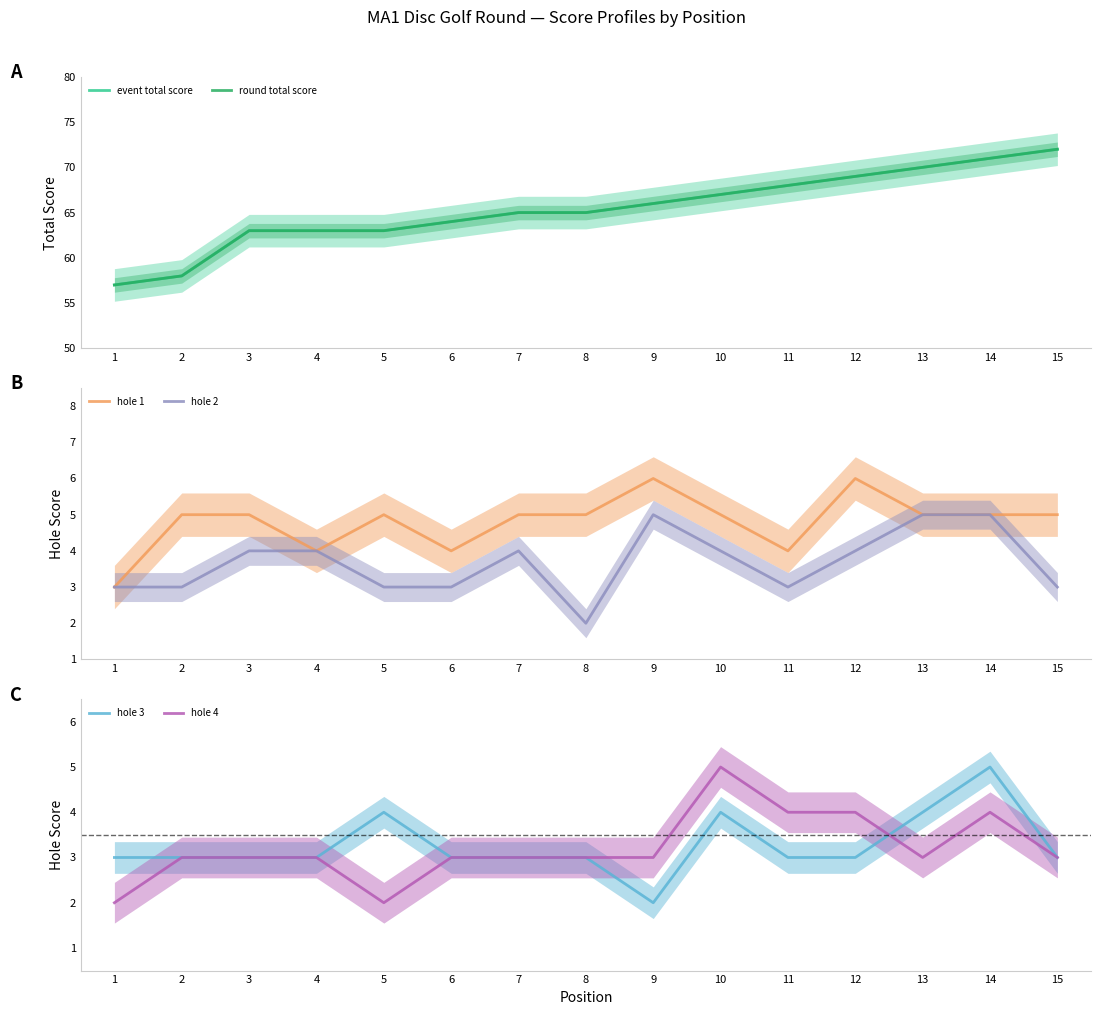

True or false: hole 4 and round total score cross at least once.

False